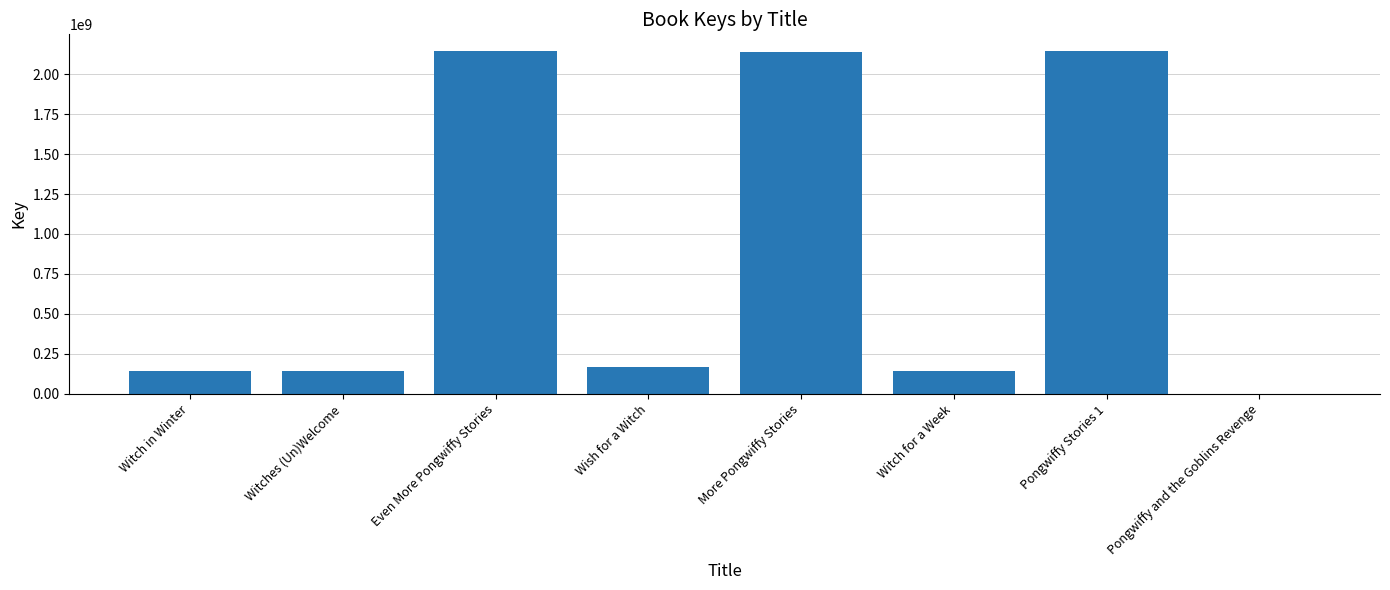

Count the number of data series in this chart.

1